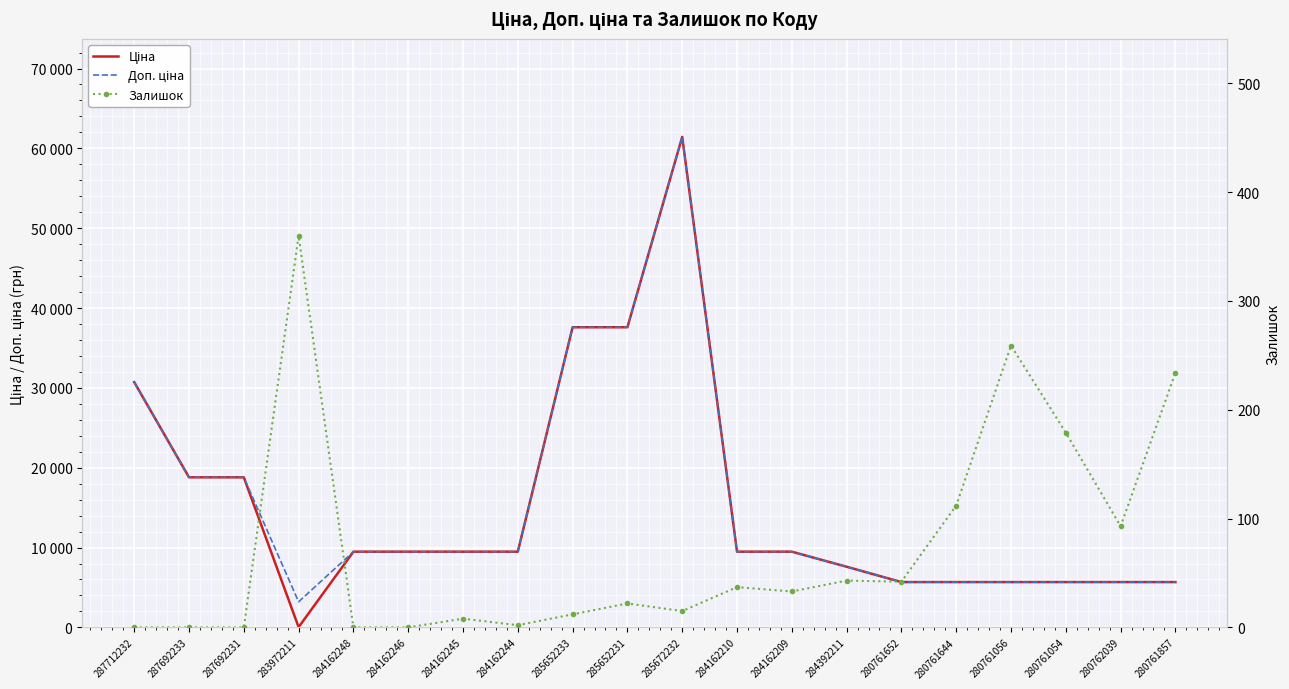

Reading left to right, extract all data points from this chart.

Ціна: 30717.1	18796.8	18796.8	32.0	9480.1	9480.1	9480.1	9480.1	37593.6	37593.6	61434.3	9480.1	9480.1	7596.5	5673.8	5673.8	5673.8	5673.8	5673.8	5673.8
Доп. ціна: 30717.1	18796.8	18796.8	3205.0	9480.1	9480.1	9480.1	9480.1	37593.6	37593.6	61434.3	9480.1	9480.1	7596.5	5673.8	5673.8	5673.8	5673.8	5673.8	5673.8
Залишок: 0.0	0.0	0.0	360.0	0.0	0.0	8.0	2.0	12.0	22.0	15.0	37.0	33.0	43.0	42.0	112.0	259.0	179.0	93.0	234.0